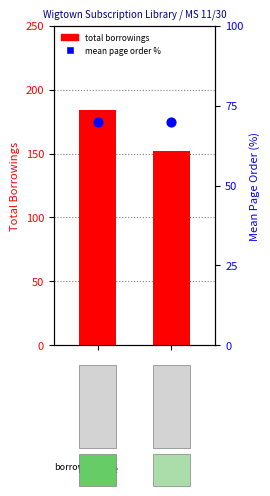

Which series has the largest total across all categories?

total borrowings